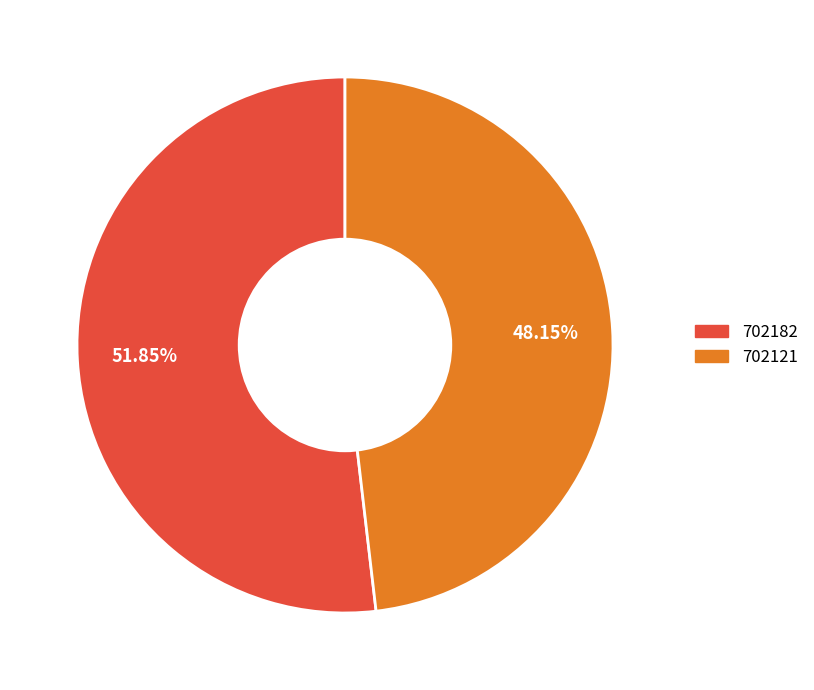

Rank the categories by value from lowest to highest.

702121, 702182